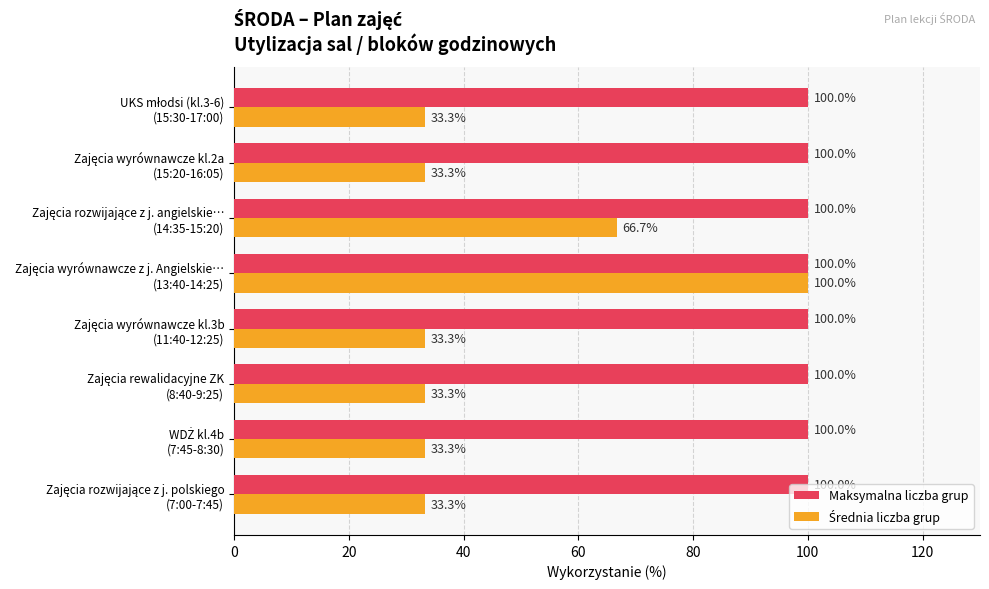

What is the average value of the Maksymalna liczba grup series?

100.0